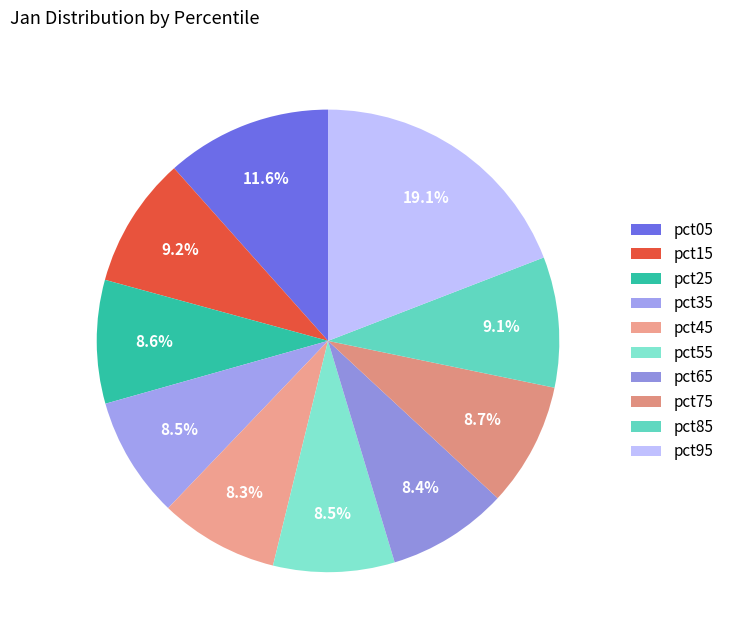

How many segments does this pie chart have?

10